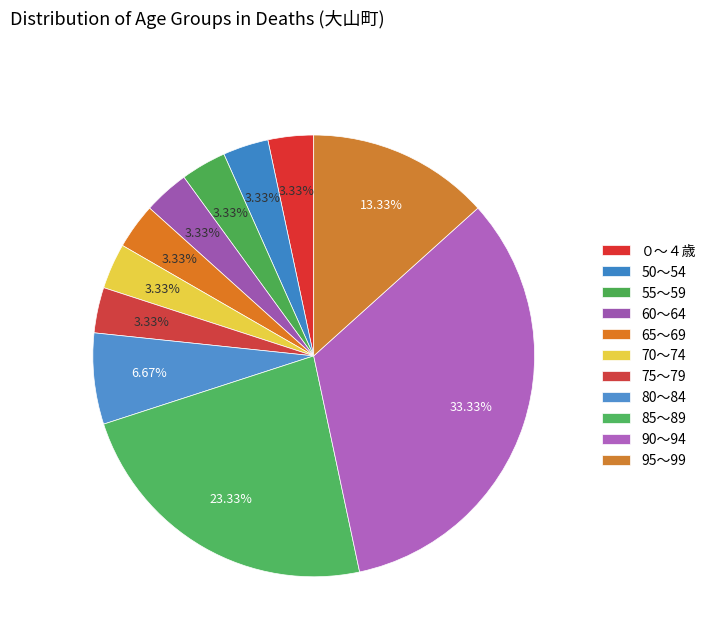

Count the number of slices in the pie.

11